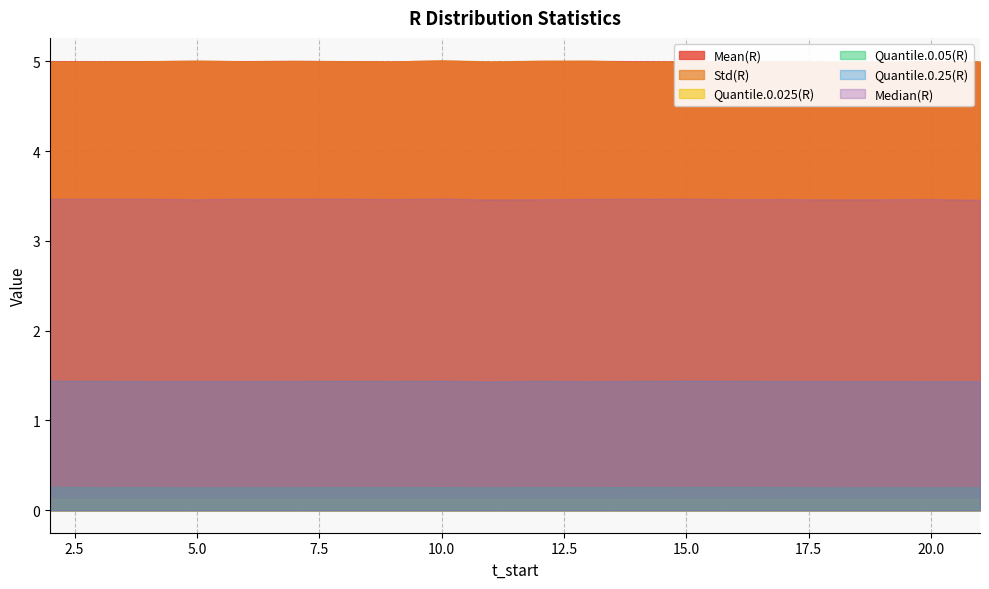

Between 9 and 12, which series saw the biggest shift?

Std(R)